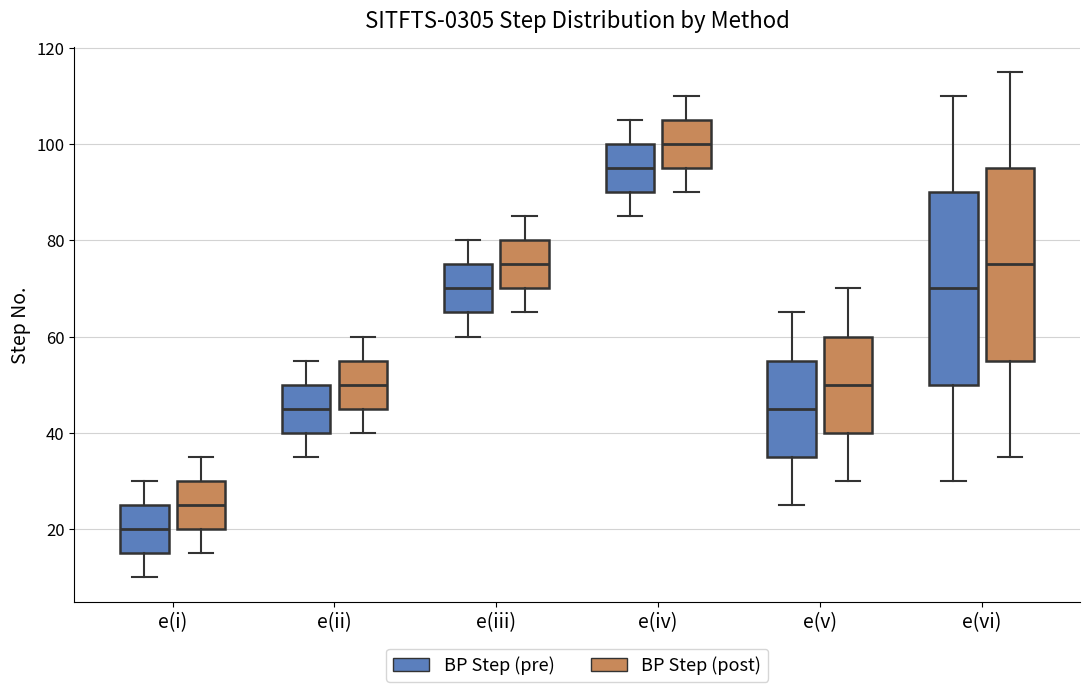

Reading left to right, transcribe this box plot: for each box, give where its median line is, the range the box spans, and where its two whiskers end, as read against the y-axis. The values are not printed on the chart, so give them approximately, as read against the axis.

e(i) (BP Step (pre)): median 20, box 16 to 26, whiskers 10 to 30
e(i) (BP Step (post)): median 26, box 20 to 30, whiskers 16 to 36
e(ii) (BP Step (pre)): median 46, box 40 to 50, whiskers 36 to 56
e(ii) (BP Step (post)): median 50, box 46 to 56, whiskers 40 to 60
e(iii) (BP Step (pre)): median 70, box 66 to 76, whiskers 60 to 80
e(iii) (BP Step (post)): median 76, box 70 to 80, whiskers 66 to 86
e(iv) (BP Step (pre)): median 96, box 90 to 100, whiskers 86 to 106
e(iv) (BP Step (post)): median 100, box 96 to 106, whiskers 90 to 110
e(v) (BP Step (pre)): median 46, box 36 to 56, whiskers 26 to 66
e(v) (BP Step (post)): median 50, box 40 to 60, whiskers 30 to 70
e(vi) (BP Step (pre)): median 70, box 50 to 90, whiskers 30 to 110
e(vi) (BP Step (post)): median 76, box 56 to 96, whiskers 36 to 116